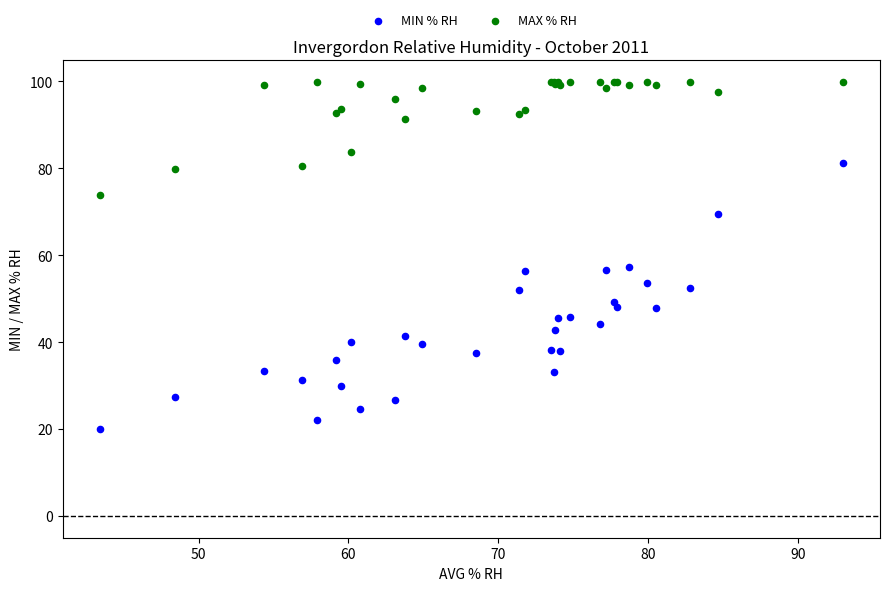

Which series contains the highest Y value?

MAX % RH